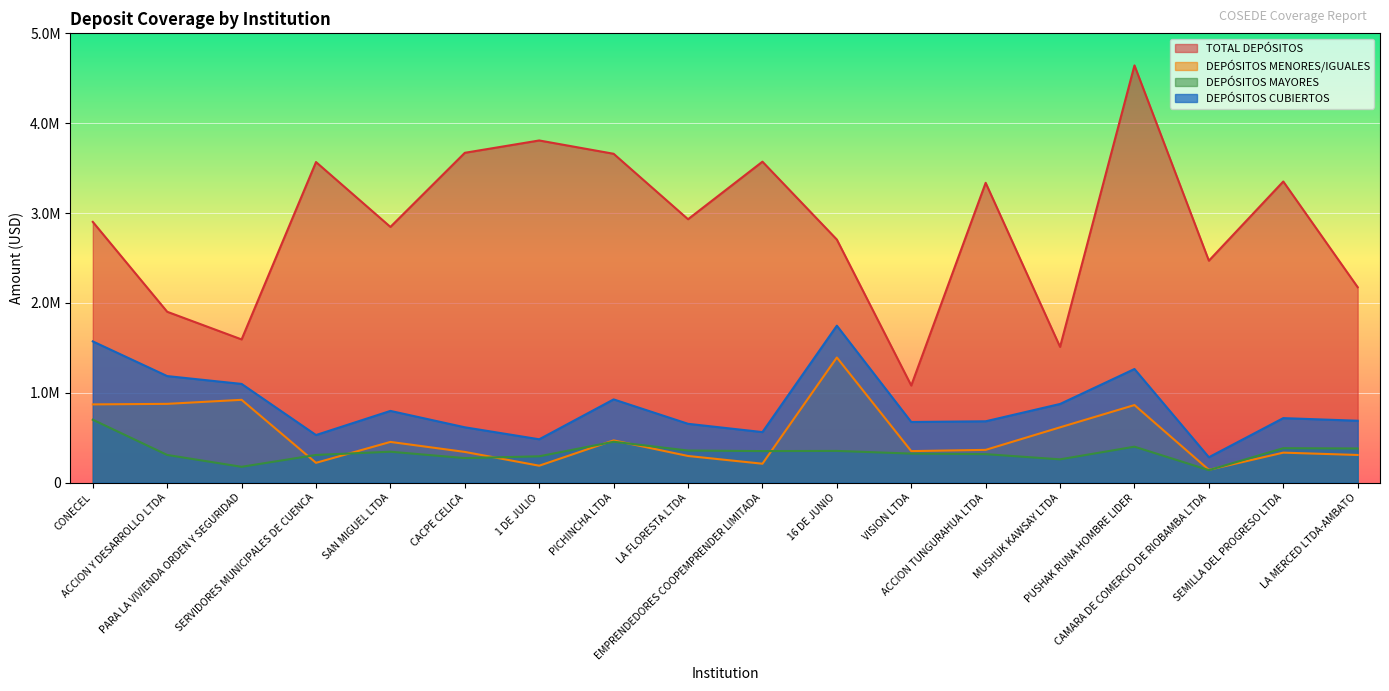

Which series has the largest total across all categories?

TOTAL DEPÓSITOS